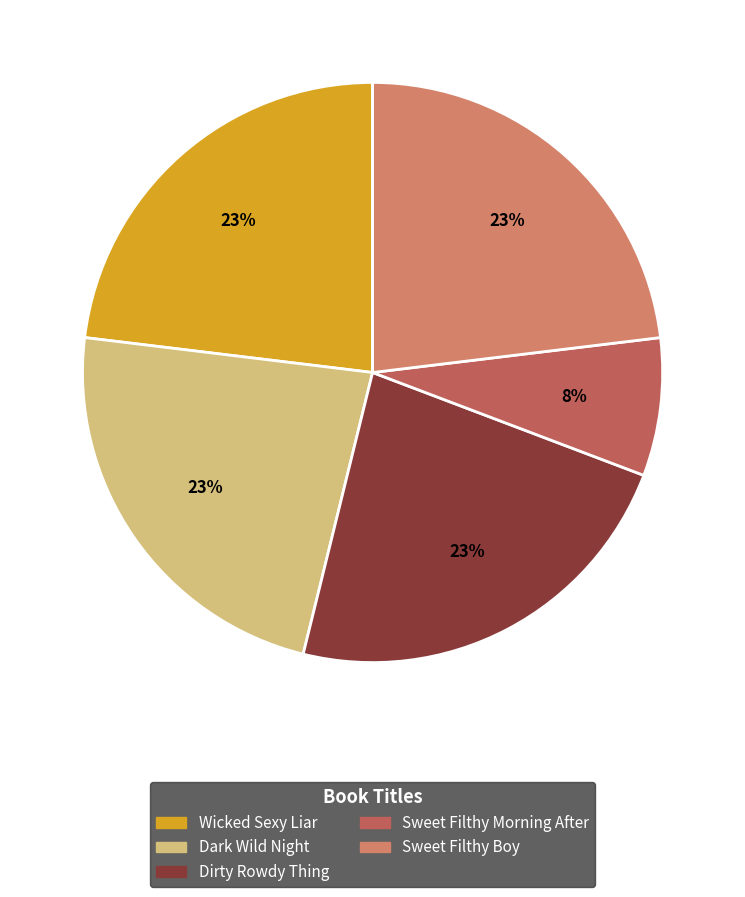

The Dark Wild Night slice represents 35% of the pie. True or false?

False